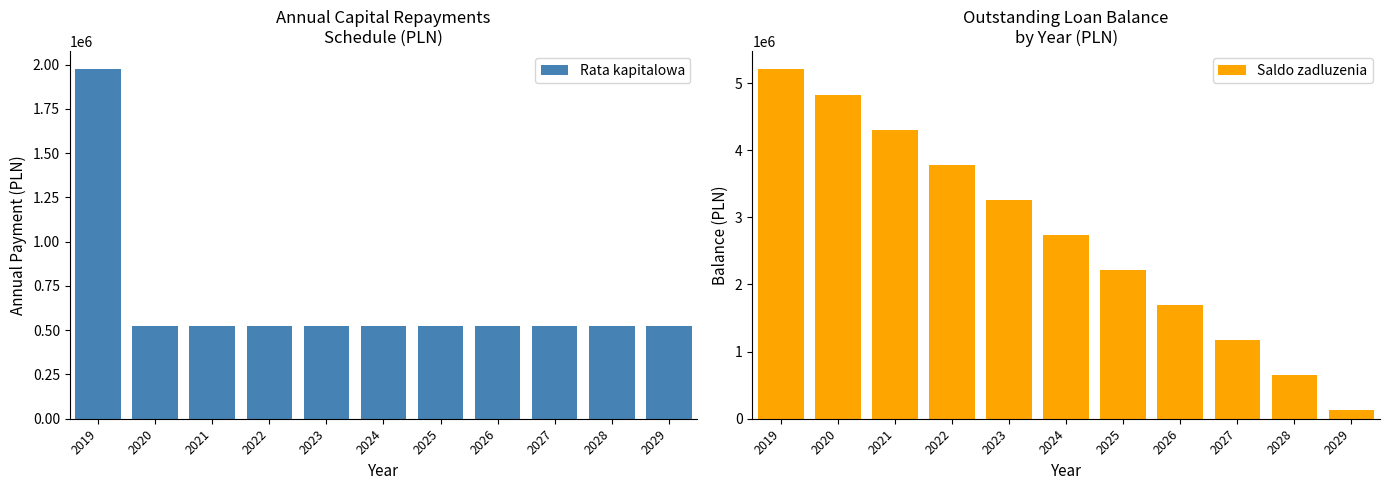

How many bars are there in total?

22